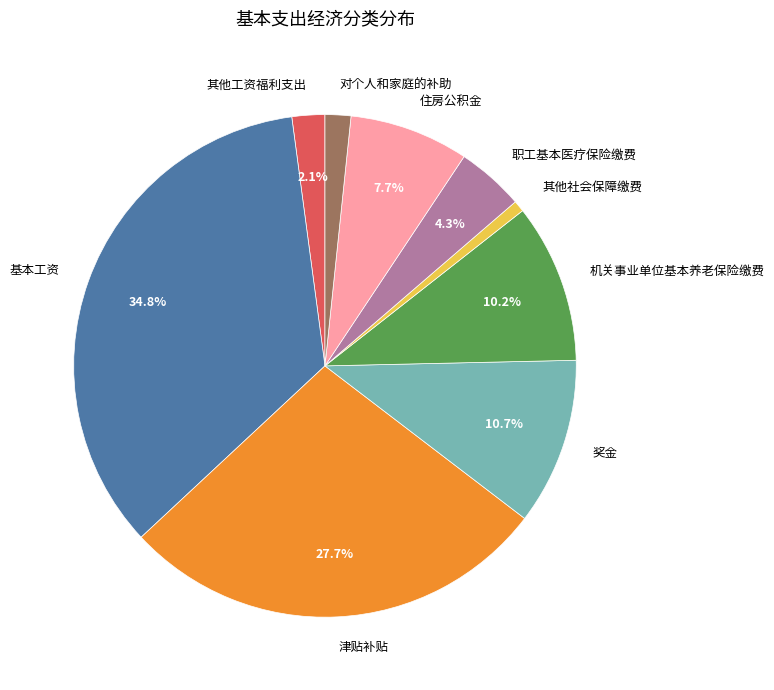

Between 其他社会保障缴费 and 奖金, which is larger?

奖金